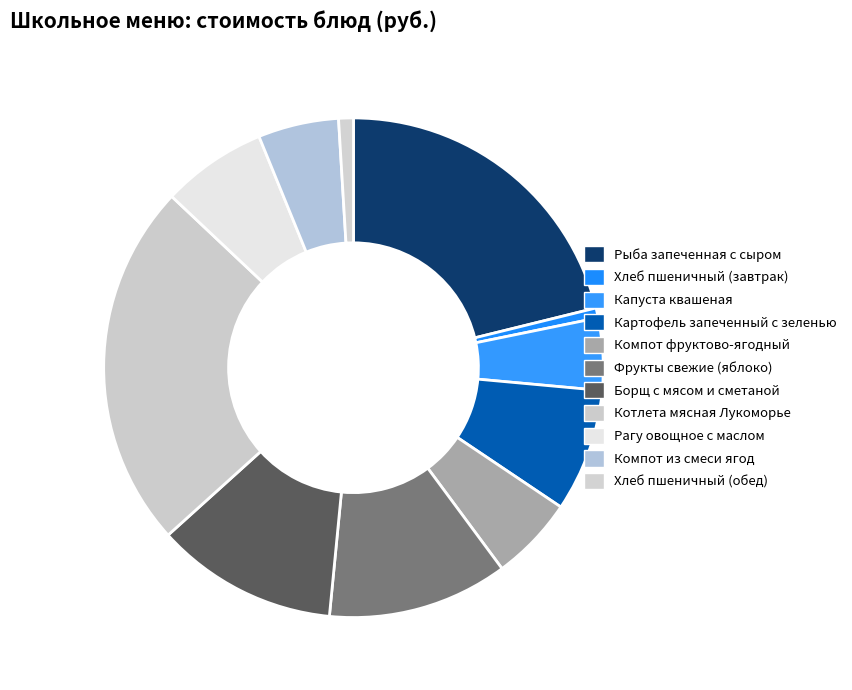

Which slice is the smallest?

Хлеб пшеничный (завтрак)